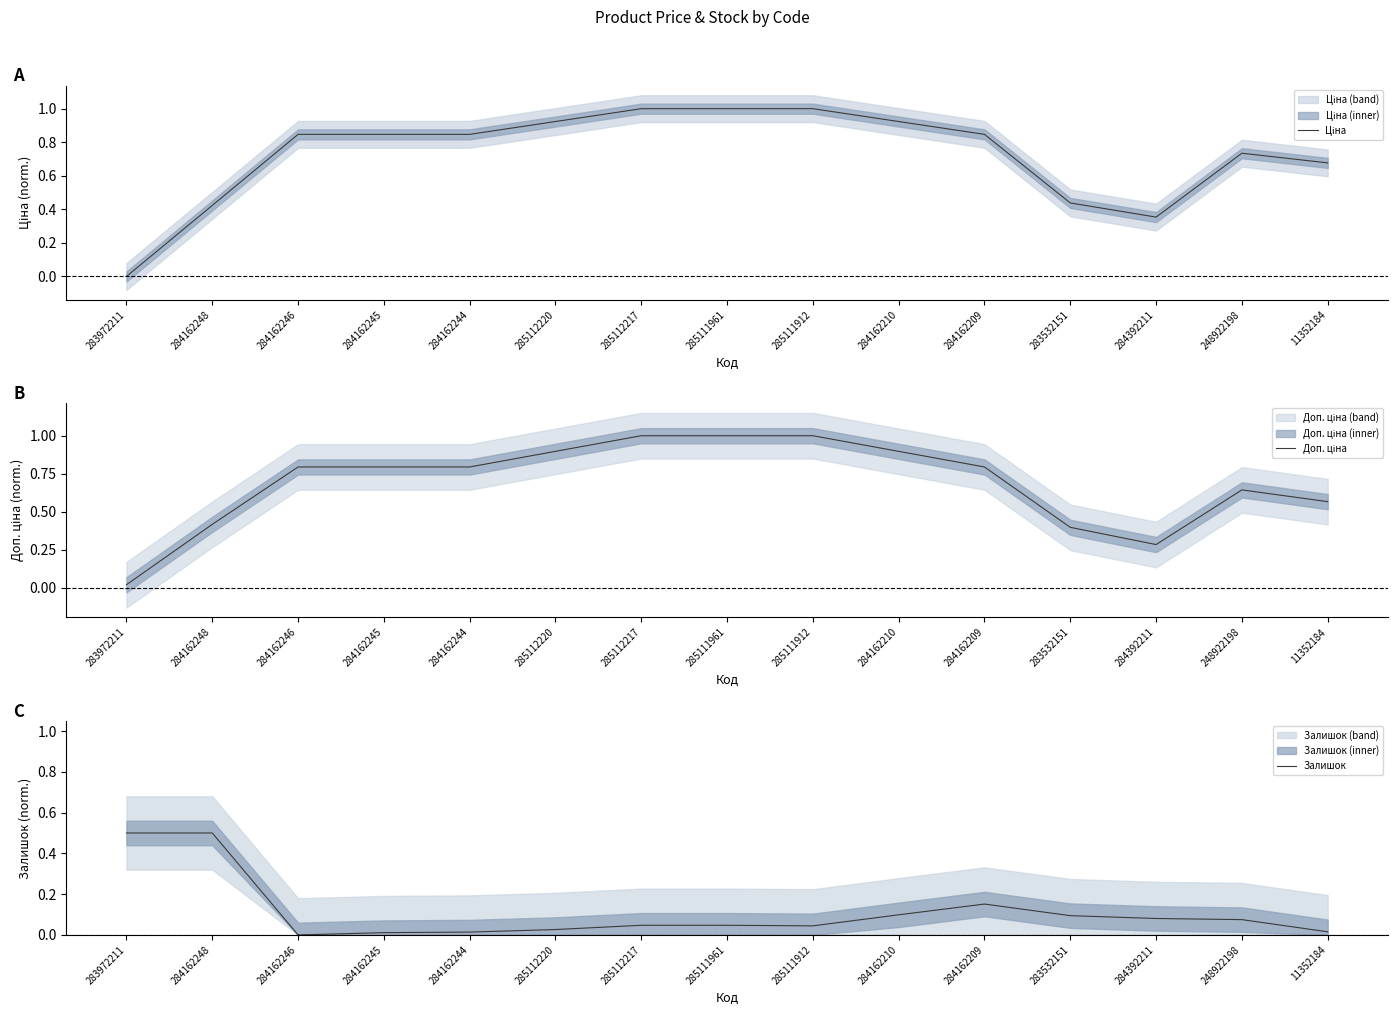

Reading left to right, what are all the values shown in this chart?

Ціна: 283972211=0.0	284162248=0.4	284162246=0.8	284162245=0.8	284162244=0.8	285112220=0.9	285112217=1.0	285111961=1.0	285111912=1.0	284162210=0.9	284162209=0.8	283532151=0.4	284392211=0.4	248922198=0.7	11352184=0.7
Доп. ціна: 283972211=0.0	284162248=0.4	284162246=0.8	284162245=0.8	284162244=0.8	285112220=0.9	285112217=1.0	285111961=1.0	285111912=1.0	284162210=0.9	284162209=0.8	283532151=0.4	284392211=0.3	248922198=0.6	11352184=0.6
Залишок: 283972211=0.5	284162248=0.5	284162246=0.0	284162245=0.0	284162244=0.0	285112220=0.0	285112217=0.0	285111961=0.0	285111912=0.0	284162210=0.1	284162209=0.2	283532151=0.1	284392211=0.1	248922198=0.1	11352184=0.0